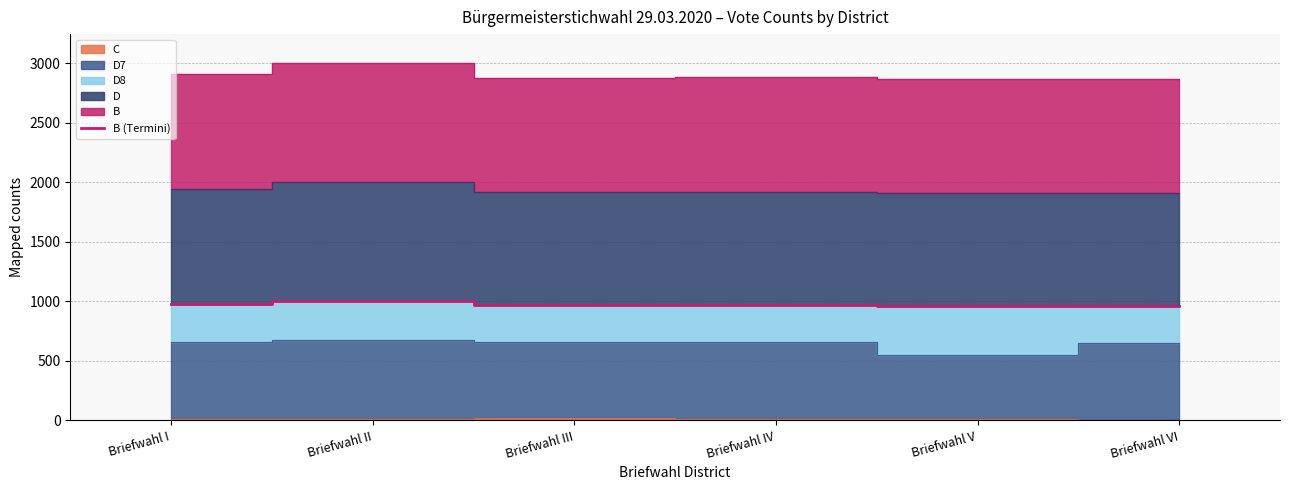

List the labels in order of value, smallest first.

Briefwahl V, Briefwahl VI, Briefwahl III, Briefwahl IV, Briefwahl I, Briefwahl II